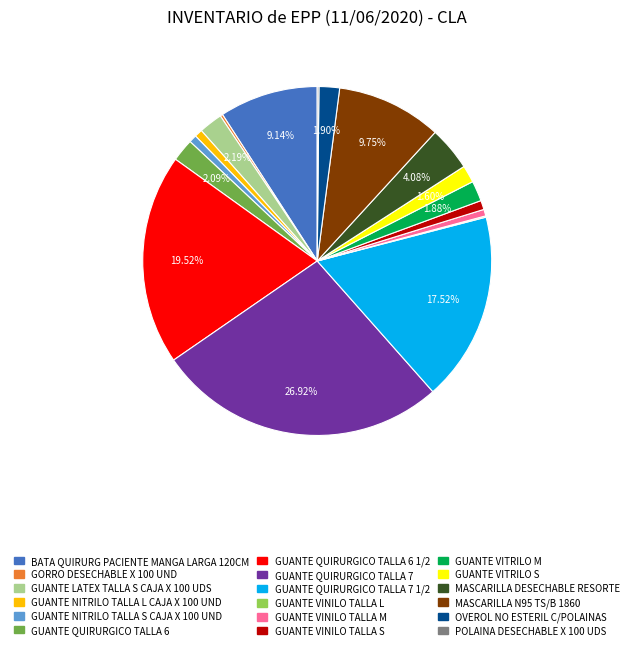

Is there any slice that represents more than half of the pie?

No